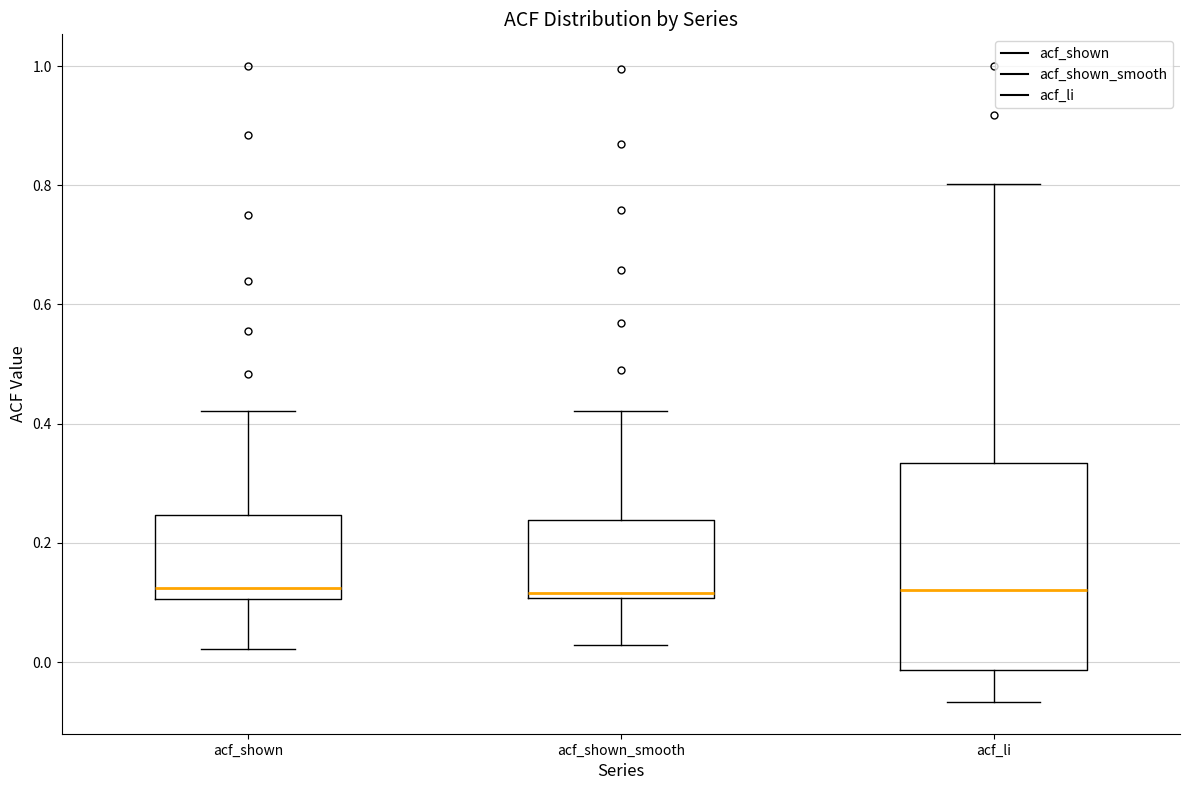

Which box is the tallest, from its lower edge to its upper edge?

acf_li